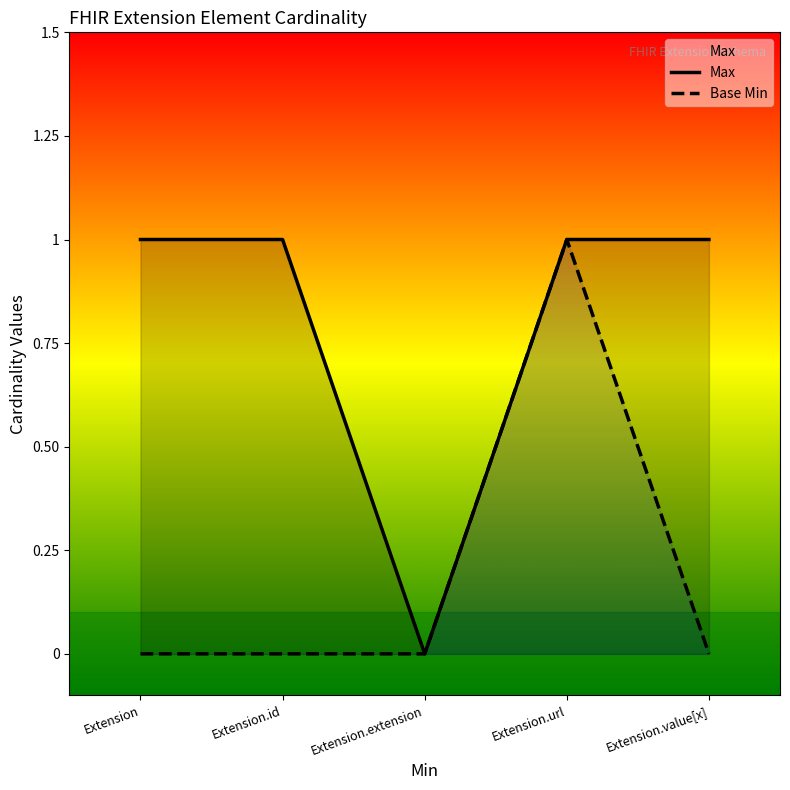

Which label corresponds to the smallest value in the chart?

Extension.extension